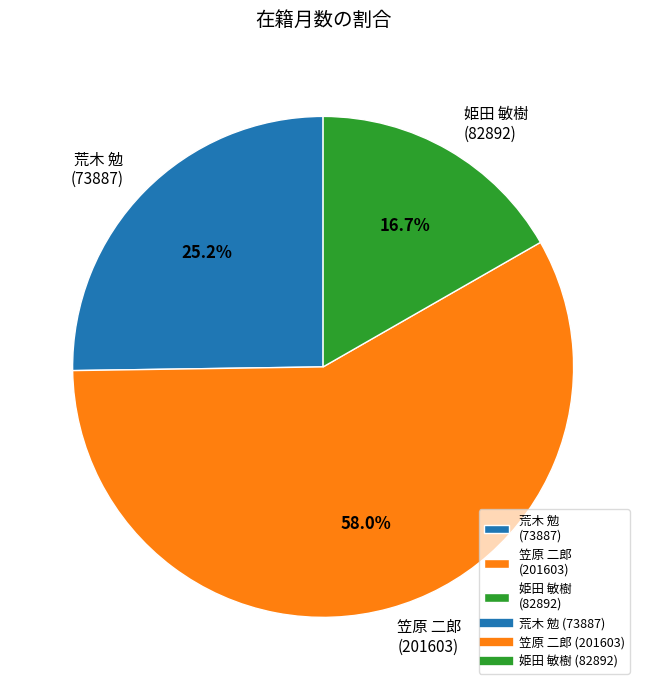

Which slice represents more than half of the pie?

笠原 二郎 (201603)